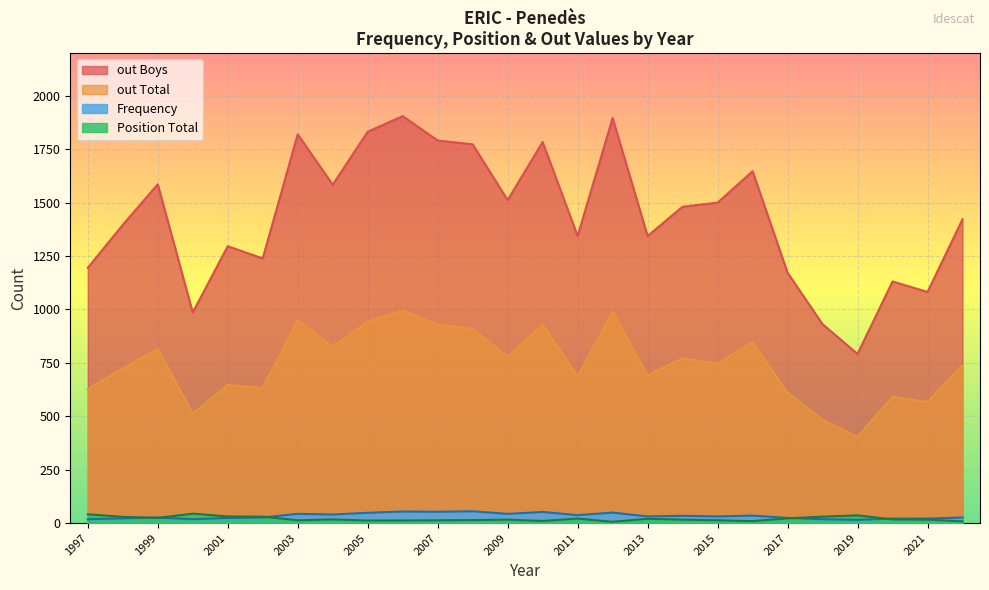

True or false: out Total and Frequency cross at least once.

False